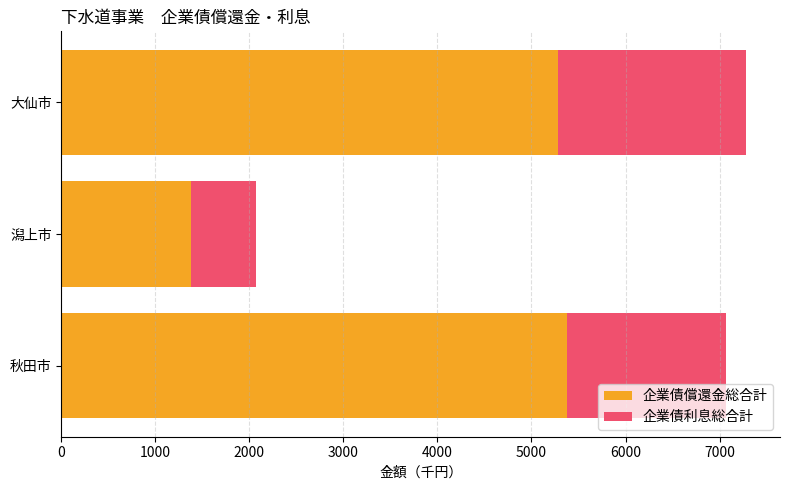

What is the maximum value for 企業債償還金総合計?

5382